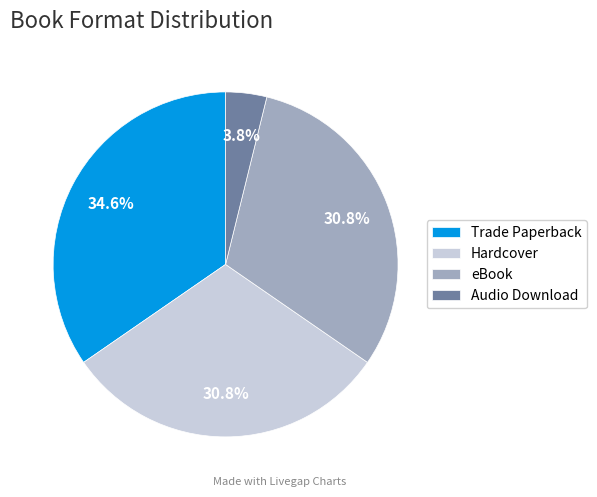

To the nearest percent, what portion does eBook represent?

31%